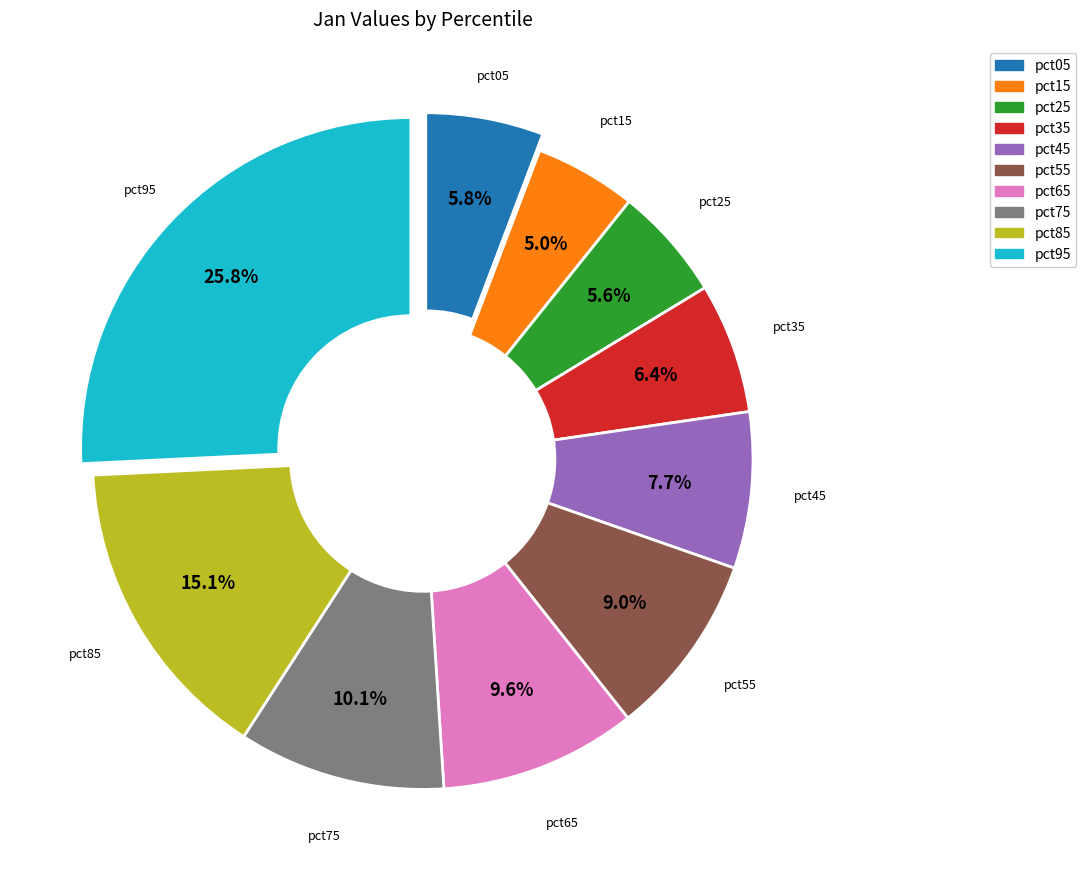

To the nearest percent, what is the combined percentage of pct65 and pct15?

15%